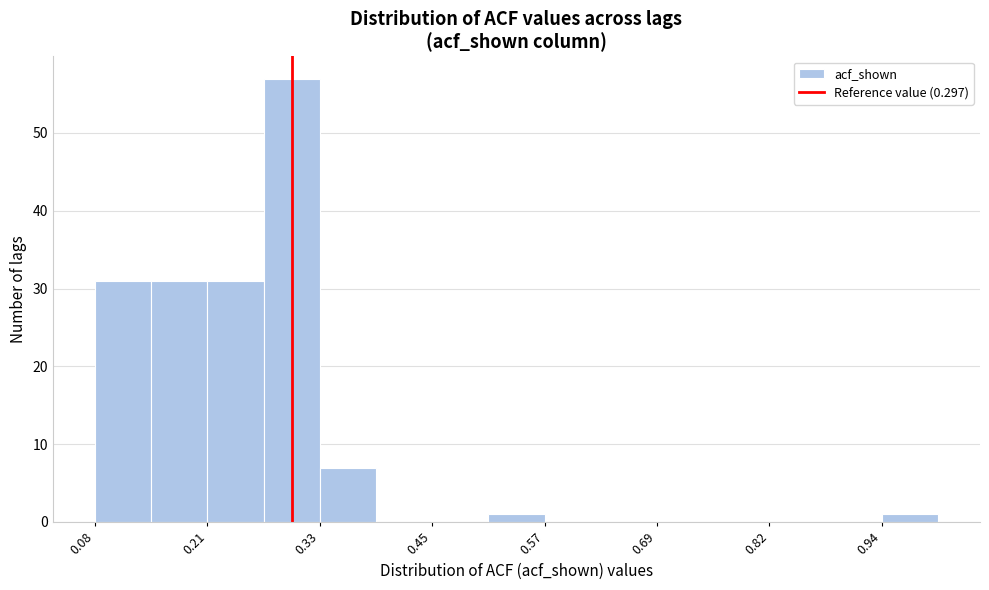

Around what value on the x-axis is the tallest bar? Give the approximate position of its centre, as read against the axis.

0.30